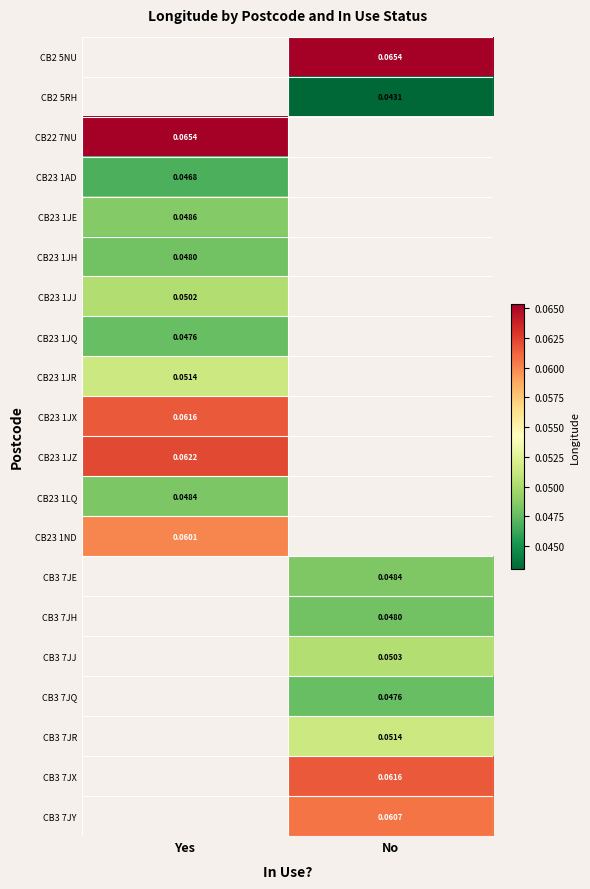

True or false: CB3 7JQ has a value of 0.0 at No.

False